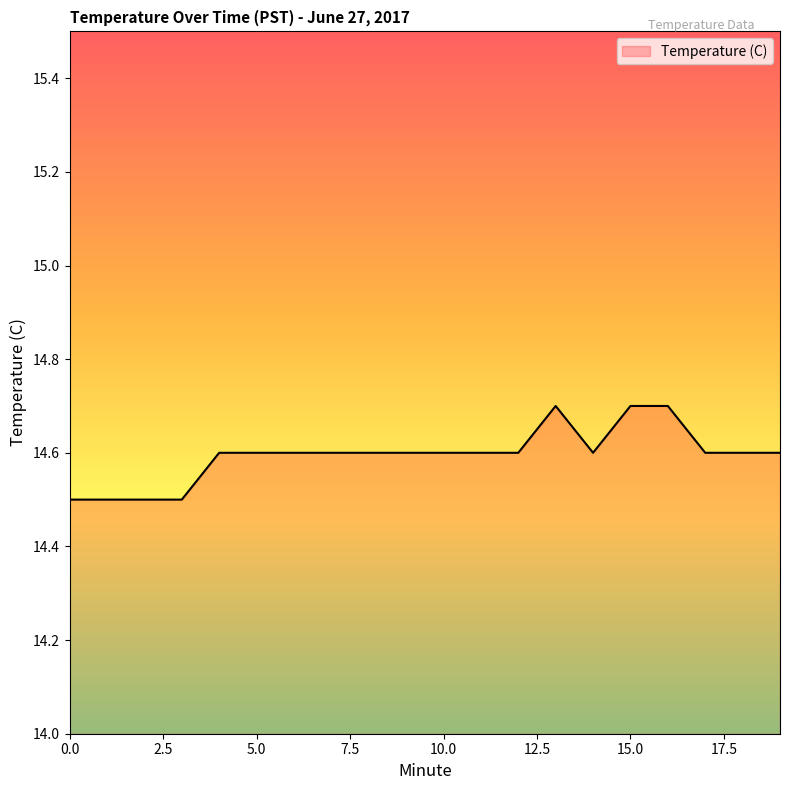

What is the maximum value shown in the chart?

14.7